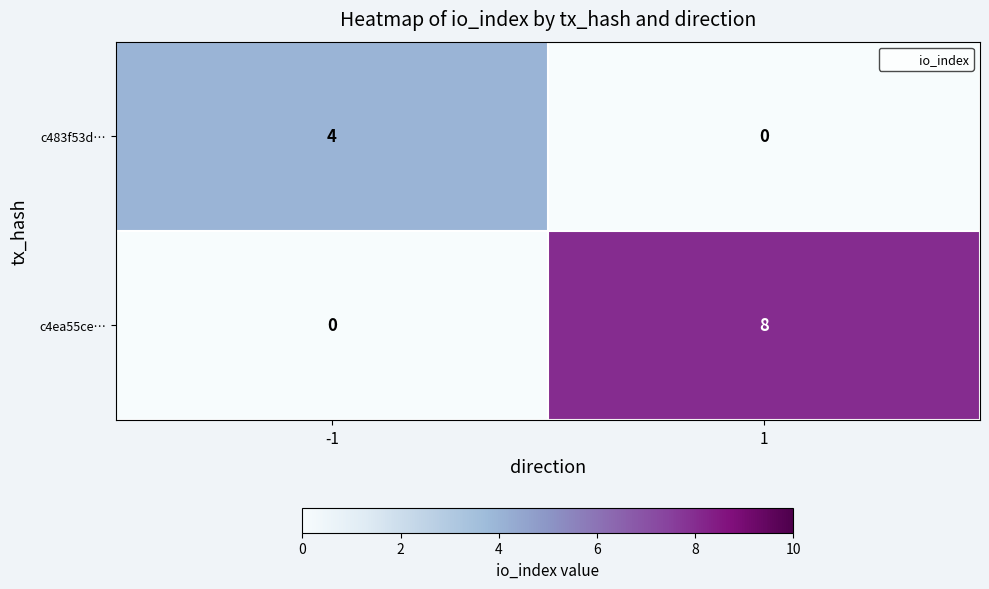

The c4ea55ce… series shows 3 at -1. True or false?

False